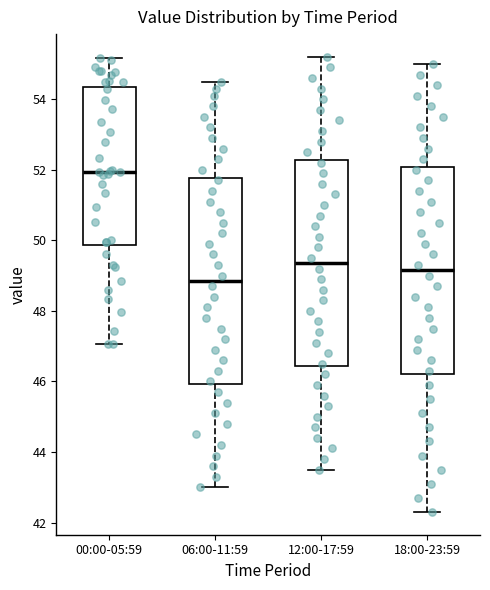

Reading left to right, transcribe this box plot: for each box, give where its median line is, the range the box spans, and where its two whiskers end, as read against the y-axis. The values are not printed on the chart, so give them approximately, as read against the axis.

00:00-05:59: median 52.0, box 49.8 to 54.4, whiskers 47.0 to 55.2
06:00-11:59: median 48.8, box 46.0 to 51.8, whiskers 43.0 to 54.6
12:00-17:59: median 49.4, box 46.4 to 52.2, whiskers 43.6 to 55.2
18:00-23:59: median 49.2, box 46.2 to 52.0, whiskers 42.4 to 55.0